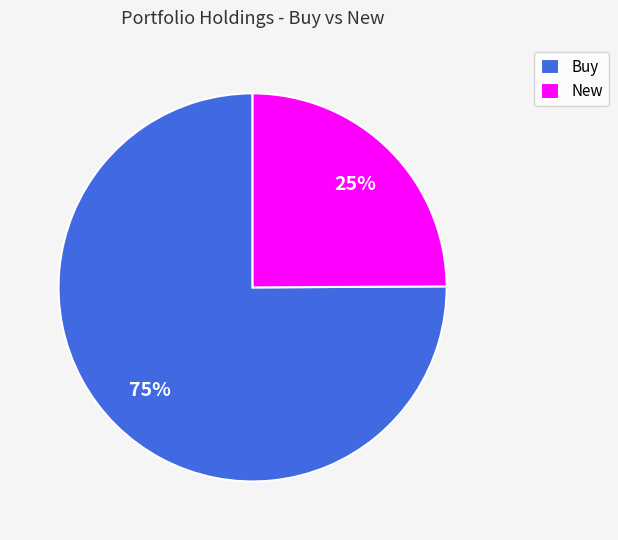

Approximately how many times larger is the value at Buy compared to New?

3.0